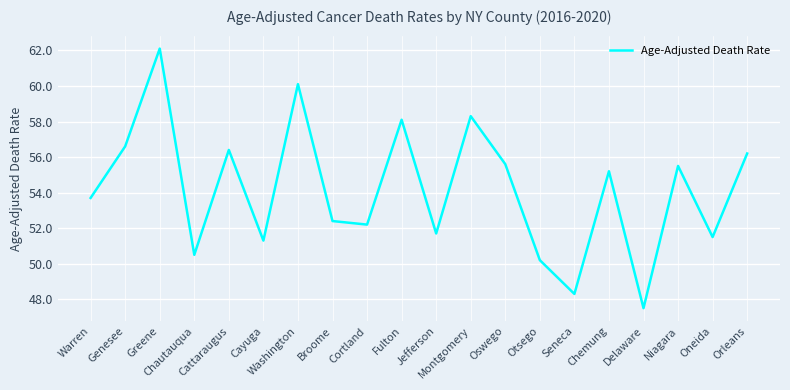

What is the sum of all values?

1083.4